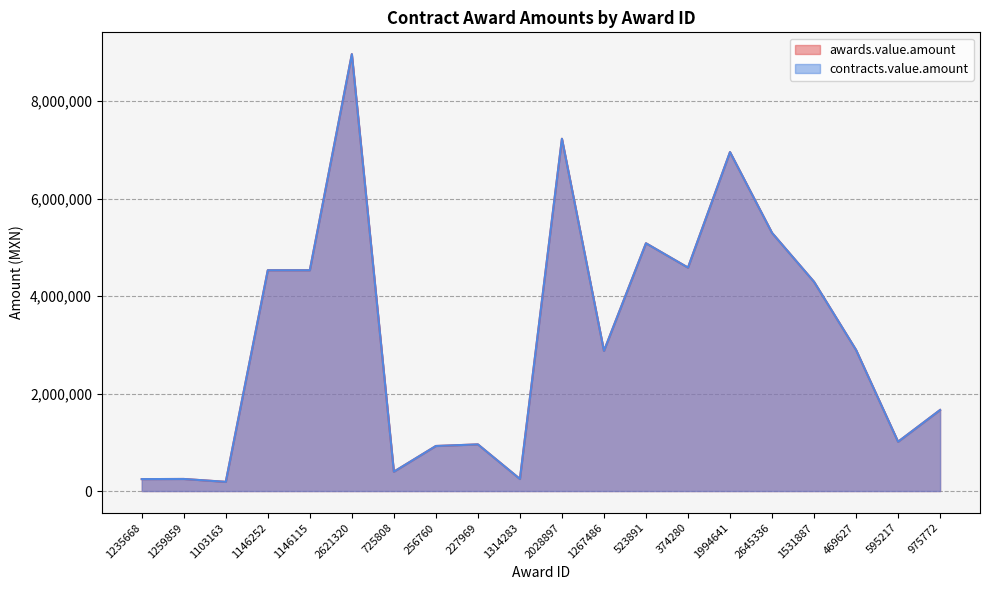

Rank the series at 1994641 from highest to lowest value.

awards.value.amount, contracts.value.amount